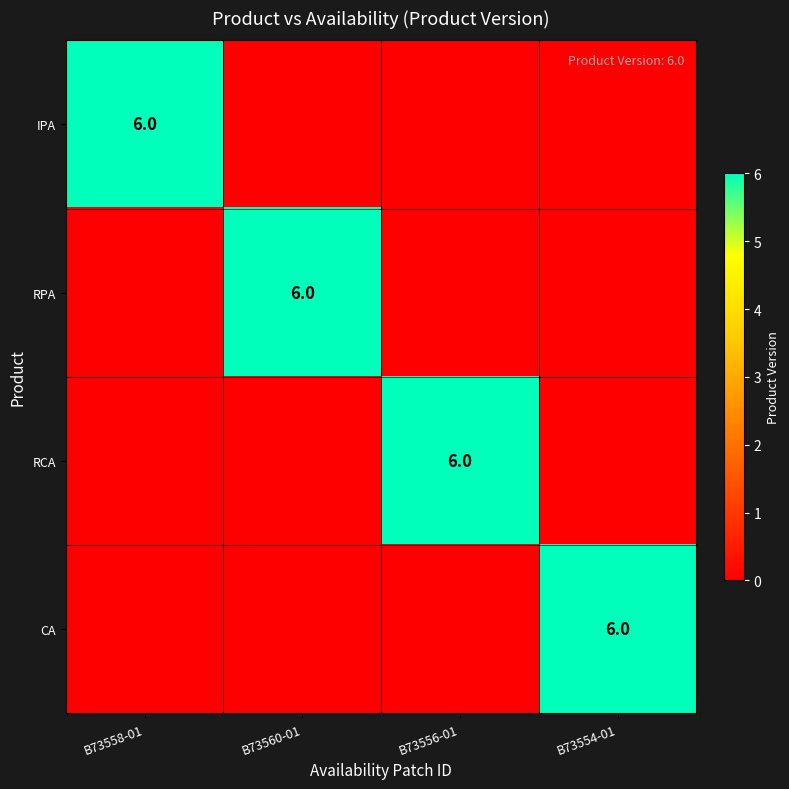

True or false: CA has a value of 6 at B73554-01.

True